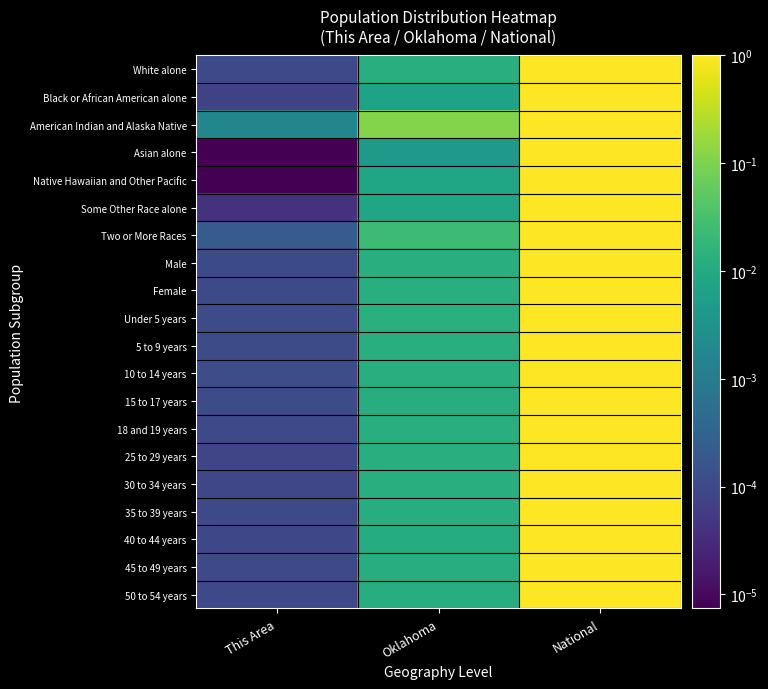

Which series changed the most between Oklahoma and National?

Asian alone